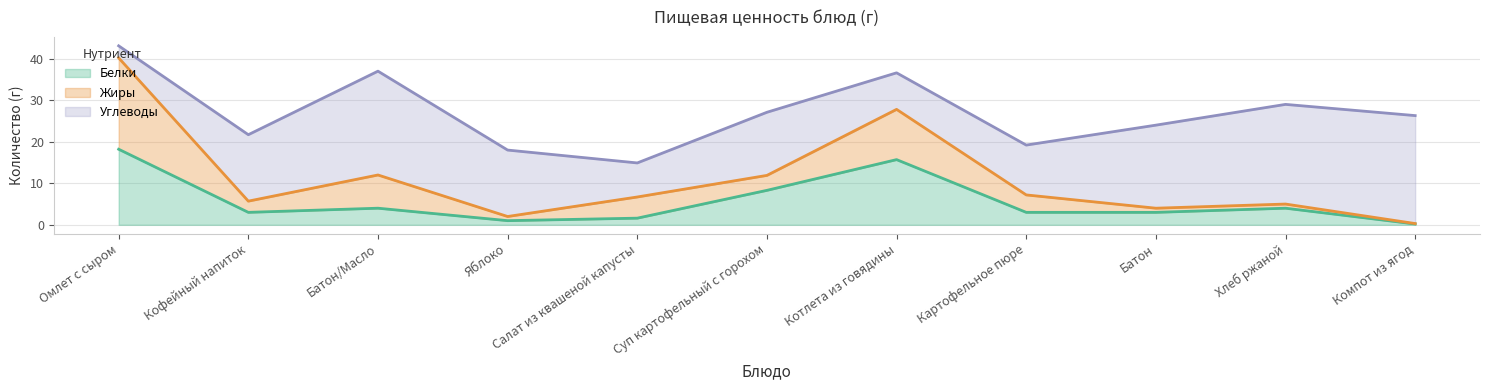

Where is the first local maximum for Жиры?

Батон/Масло